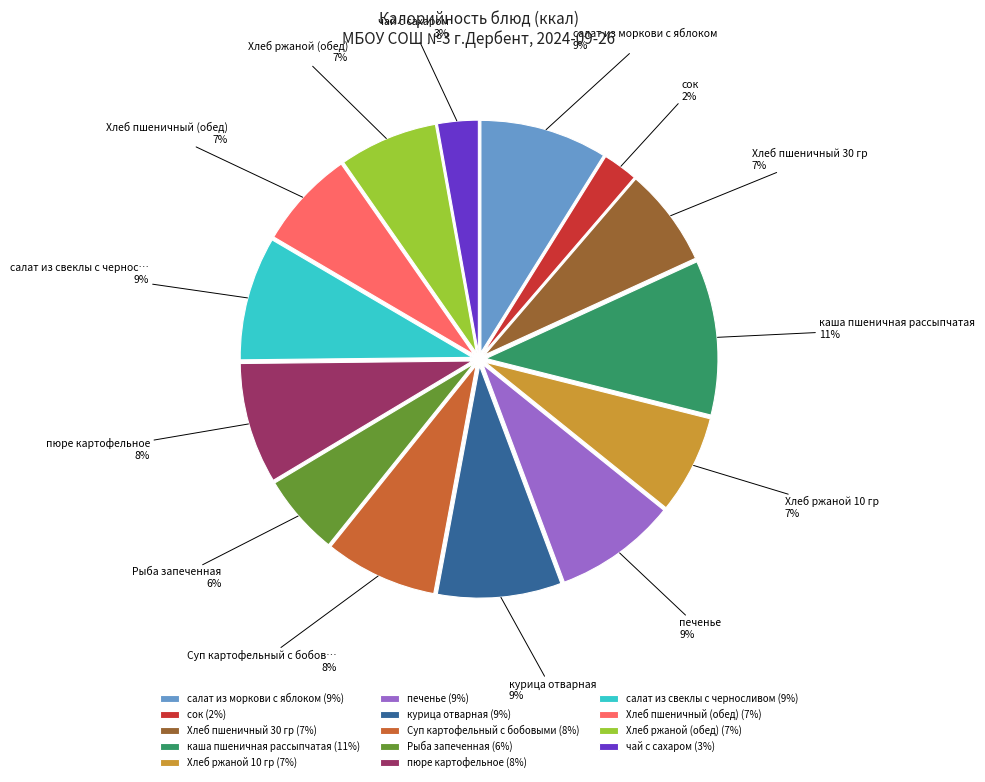

How many slices are in this pie chart?

14